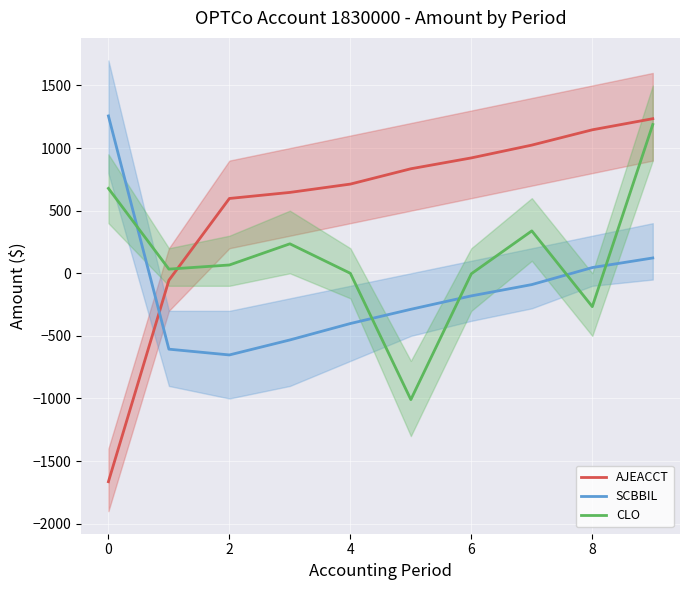

What is the value of the CLO point at the 7th from the left?

-4.0